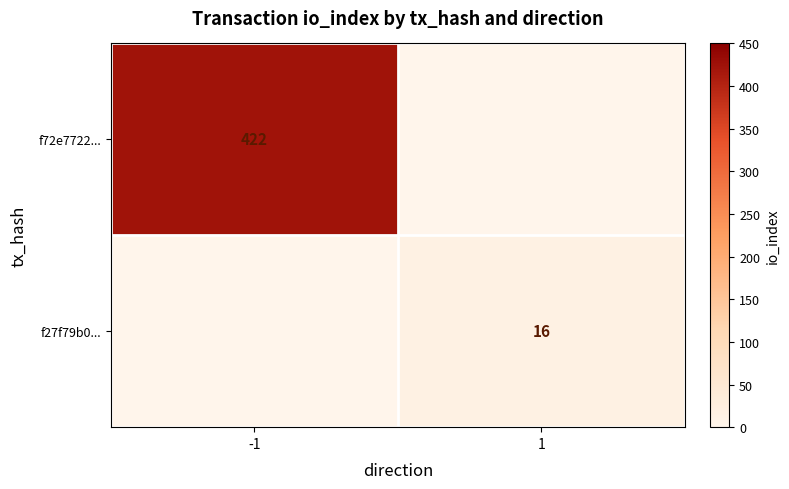

True or false: f27f79b0... has a value of 22.1 at 1.

False